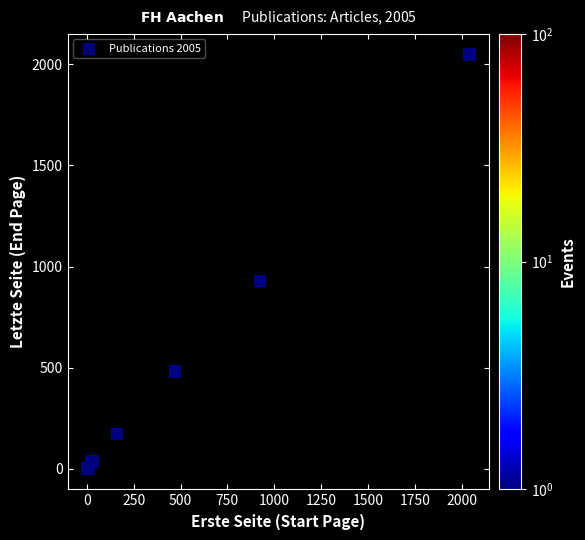

What Y value in the scatter plot is closest to 1024?

929